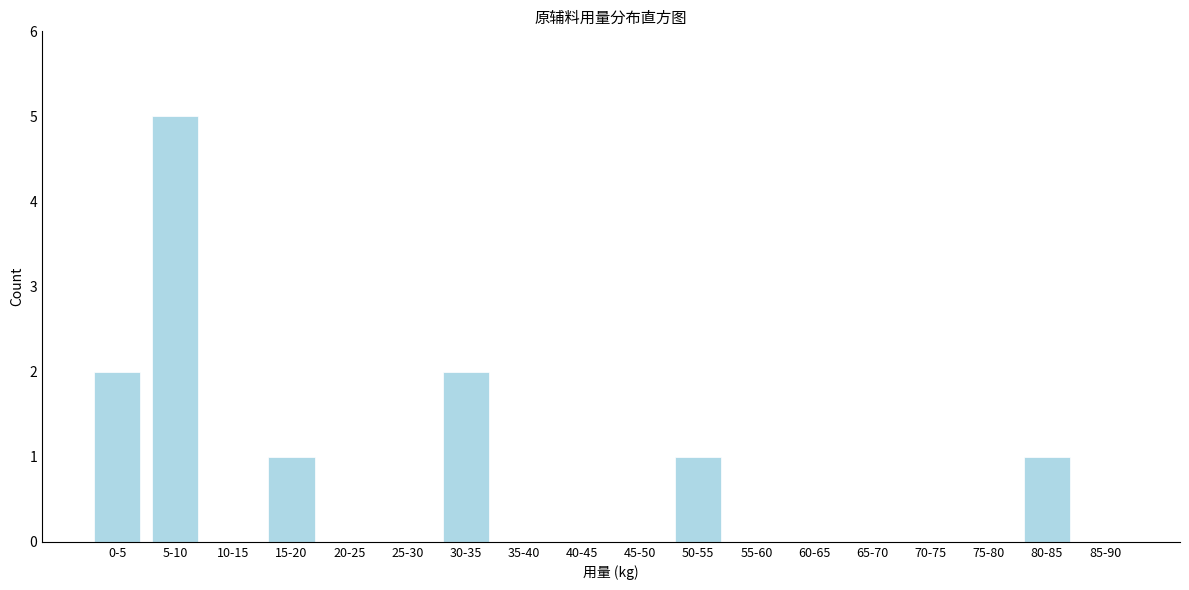

Reading left to right, extract all data points from this chart.

0-5=2	5-10=5	10-15=0	15-20=1	20-25=0	25-30=0	30-35=2	35-40=0	40-45=0	45-50=0	50-55=1	55-60=0	60-65=0	65-70=0	70-75=0	75-80=0	80-85=1	85-90=0